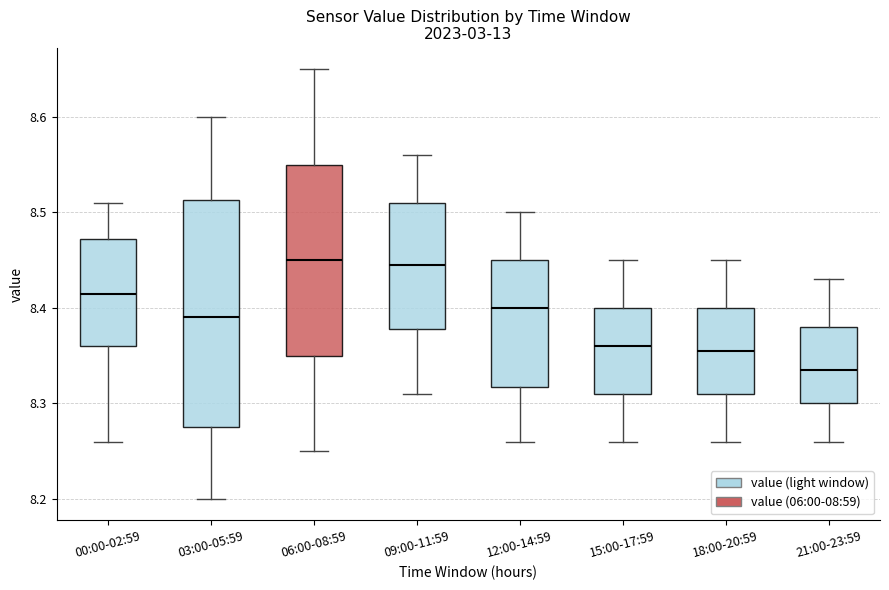

Reading left to right, read every box against the y-axis: the position of its median line, the range the box covers, and the ends of its whiskers. The values are not printed on the chart, so give them approximately, as read against the axis.

00:00-02:59: median 8.42, box 8.36 to 8.47, whiskers 8.26 to 8.51
03:00-05:59: median 8.39, box 8.28 to 8.51, whiskers 8.20 to 8.60
06:00-08:59: median 8.45, box 8.35 to 8.55, whiskers 8.25 to 8.65
09:00-11:59: median 8.45, box 8.38 to 8.51, whiskers 8.31 to 8.56
12:00-14:59: median 8.40, box 8.32 to 8.45, whiskers 8.26 to 8.50
15:00-17:59: median 8.36, box 8.31 to 8.40, whiskers 8.26 to 8.45
18:00-20:59: median 8.36, box 8.31 to 8.40, whiskers 8.26 to 8.45
21:00-23:59: median 8.34, box 8.30 to 8.38, whiskers 8.26 to 8.43